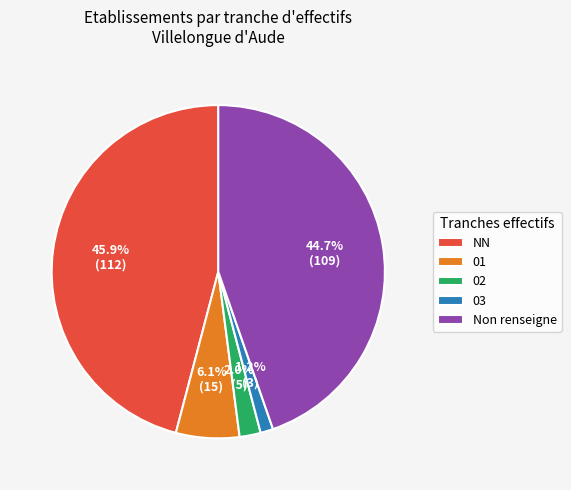

Does 01 represent more than half of the total?

No